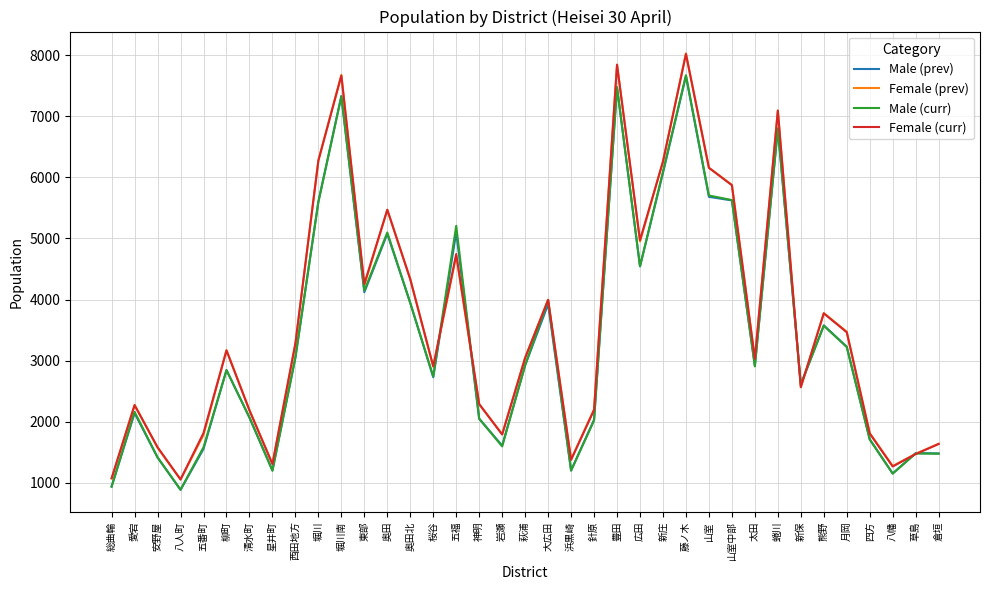

At which label does Male (curr) first exceed 2906?

西田地方